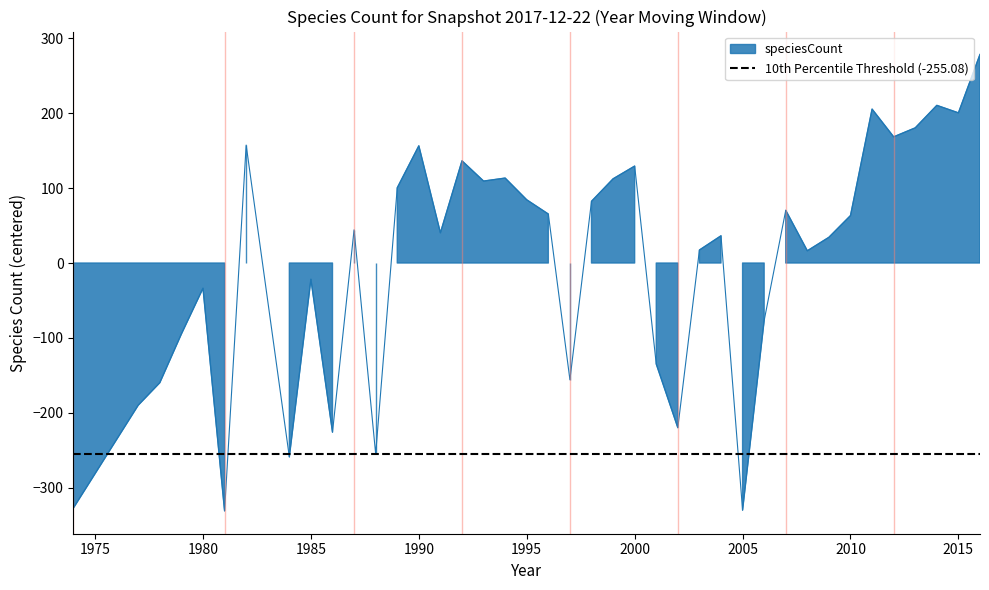

Where is the data nearest to the value -26?

1985